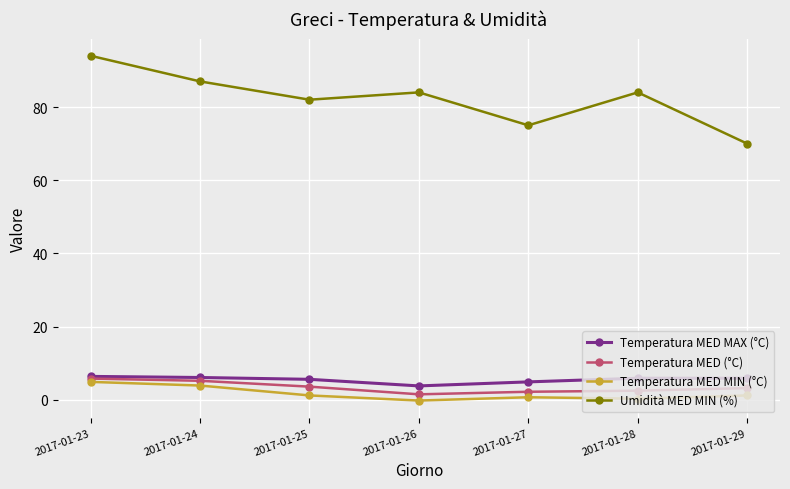

What is the sum of all Temperatura MED (°C) values?

24.0